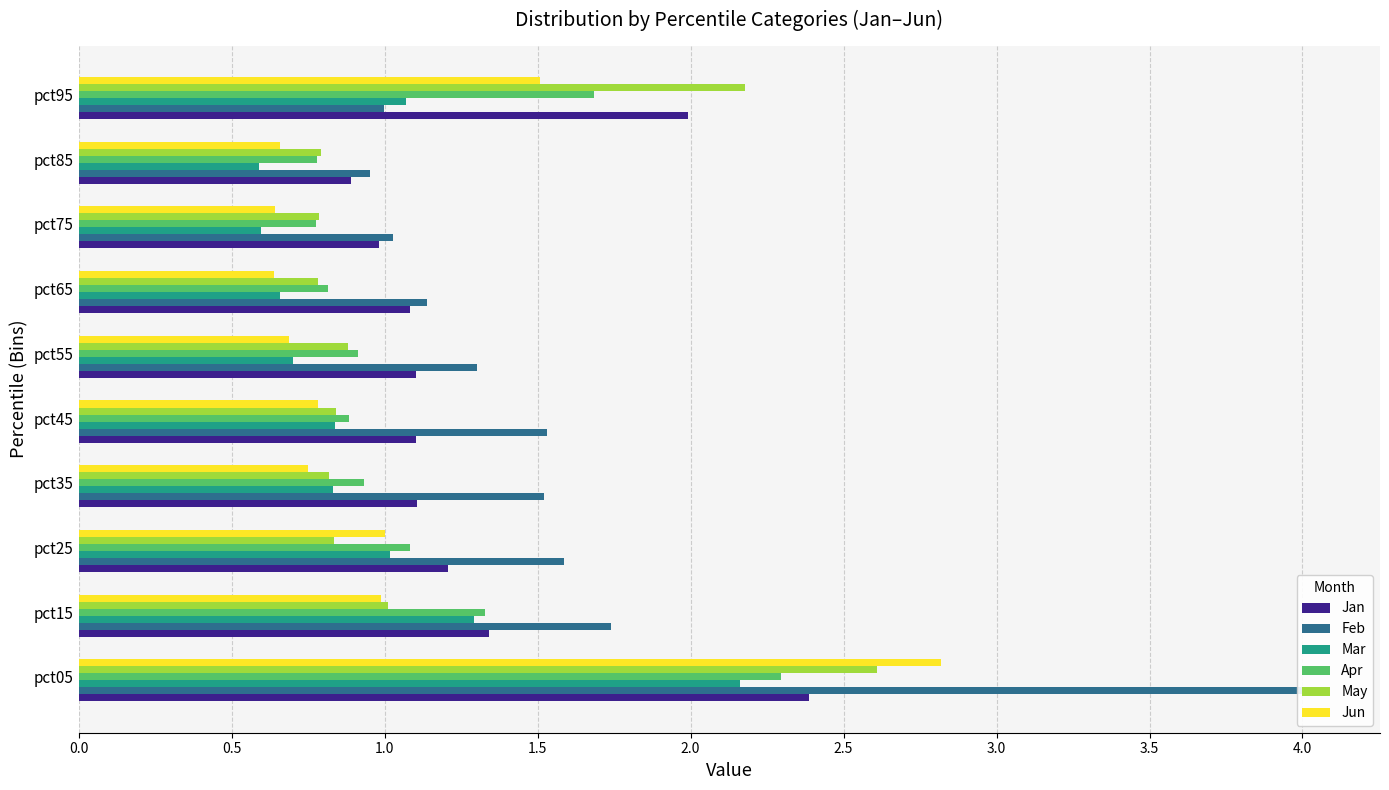

The Jun series shows 0.3 at pct35. True or false?

False